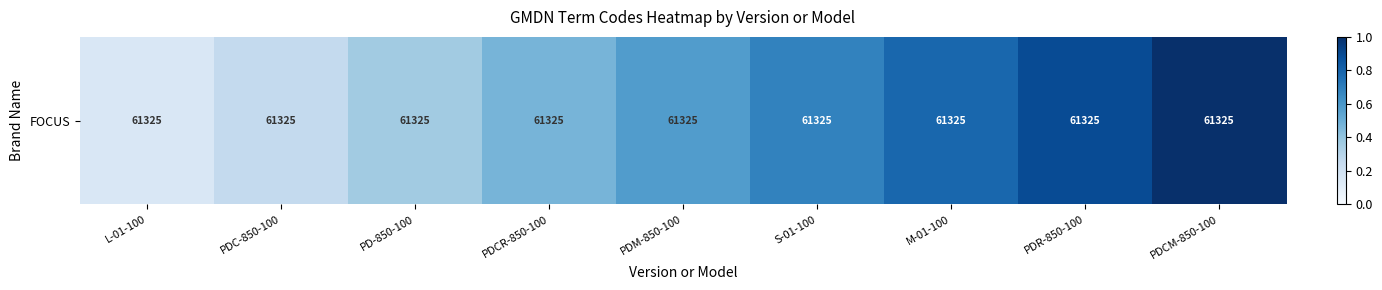

What is the average value?

0.6